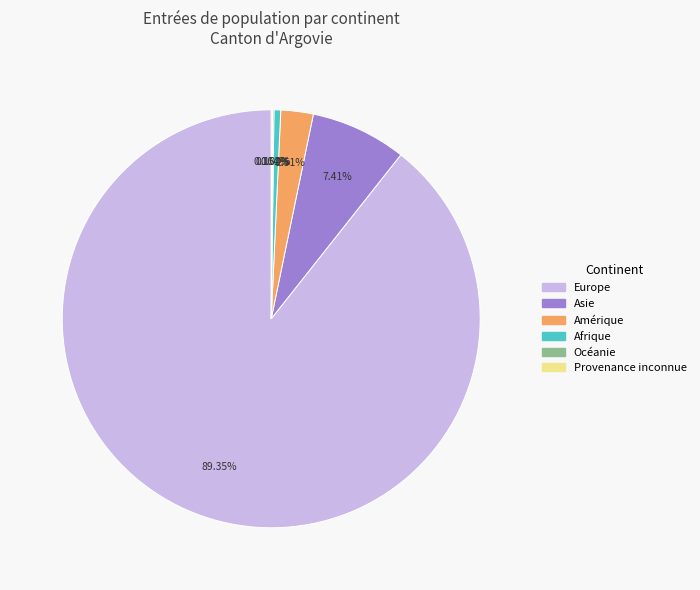

To the nearest percent, what is the average slice percentage?

17%